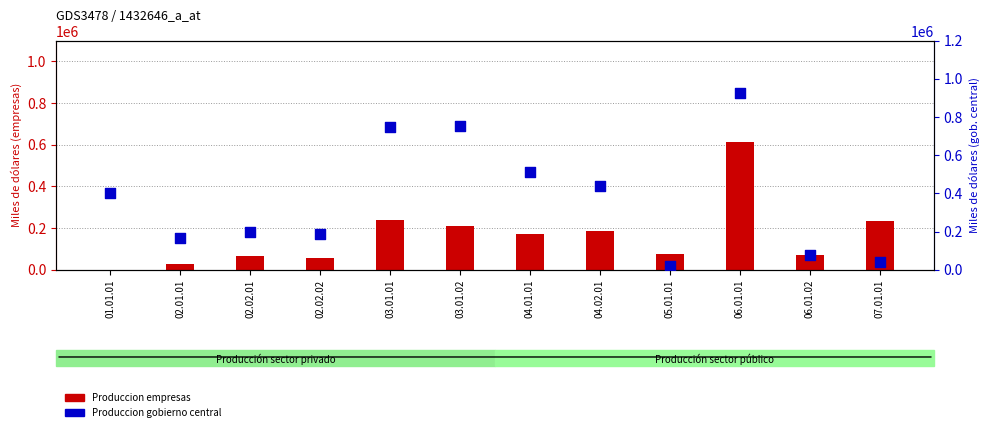

Which series has the widest spread of Y values?

Produccion gobierno central